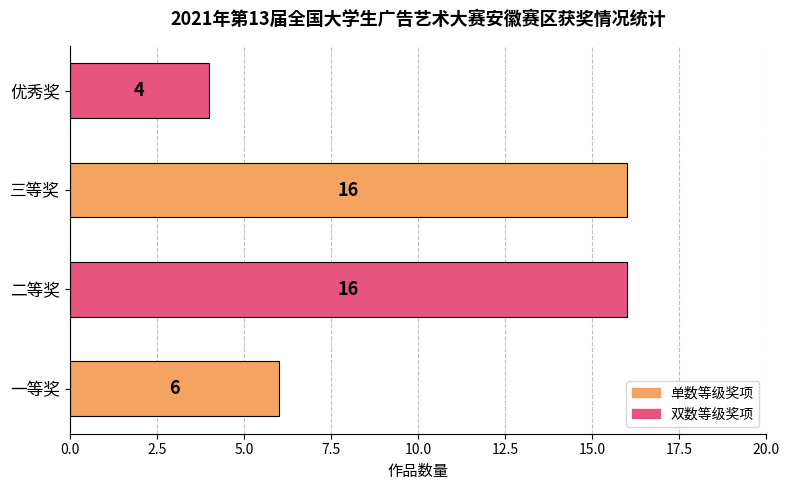

What is the greatest value displayed?

16